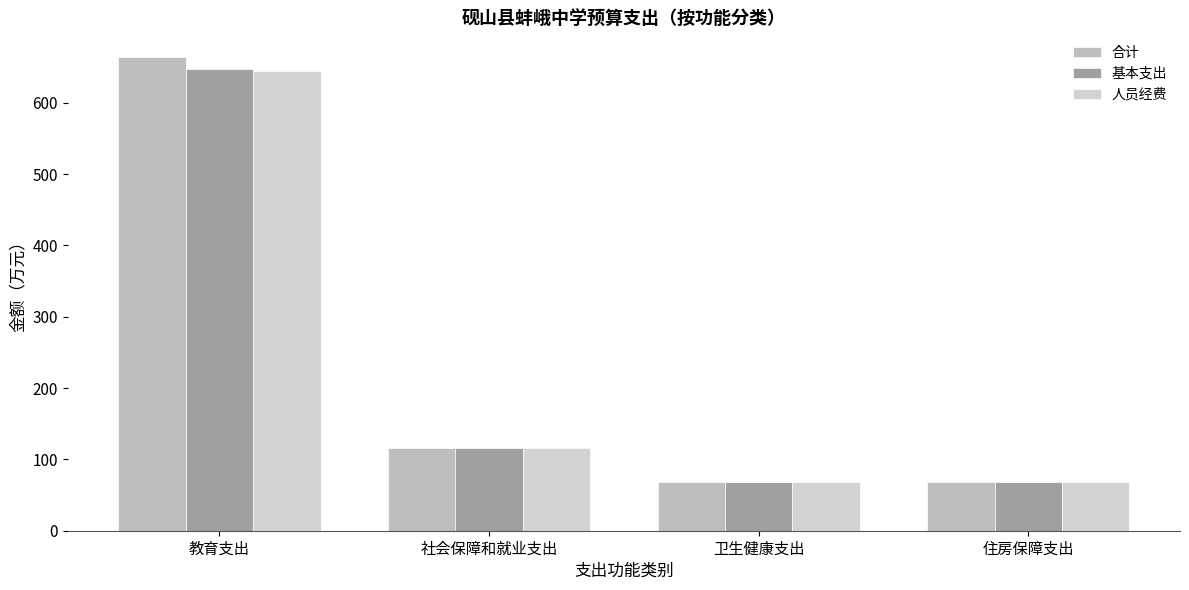

What is the label of the 1st bar from the left?

教育支出